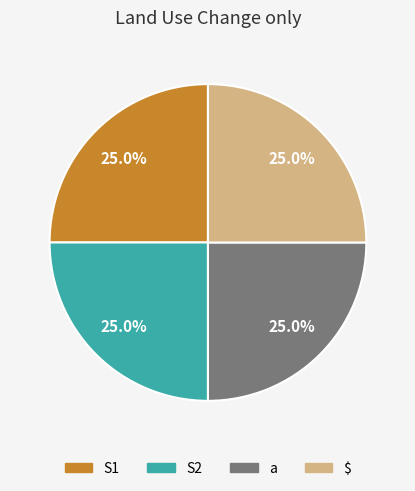

To the nearest percent, what is the combined percentage of a and S2?

50%